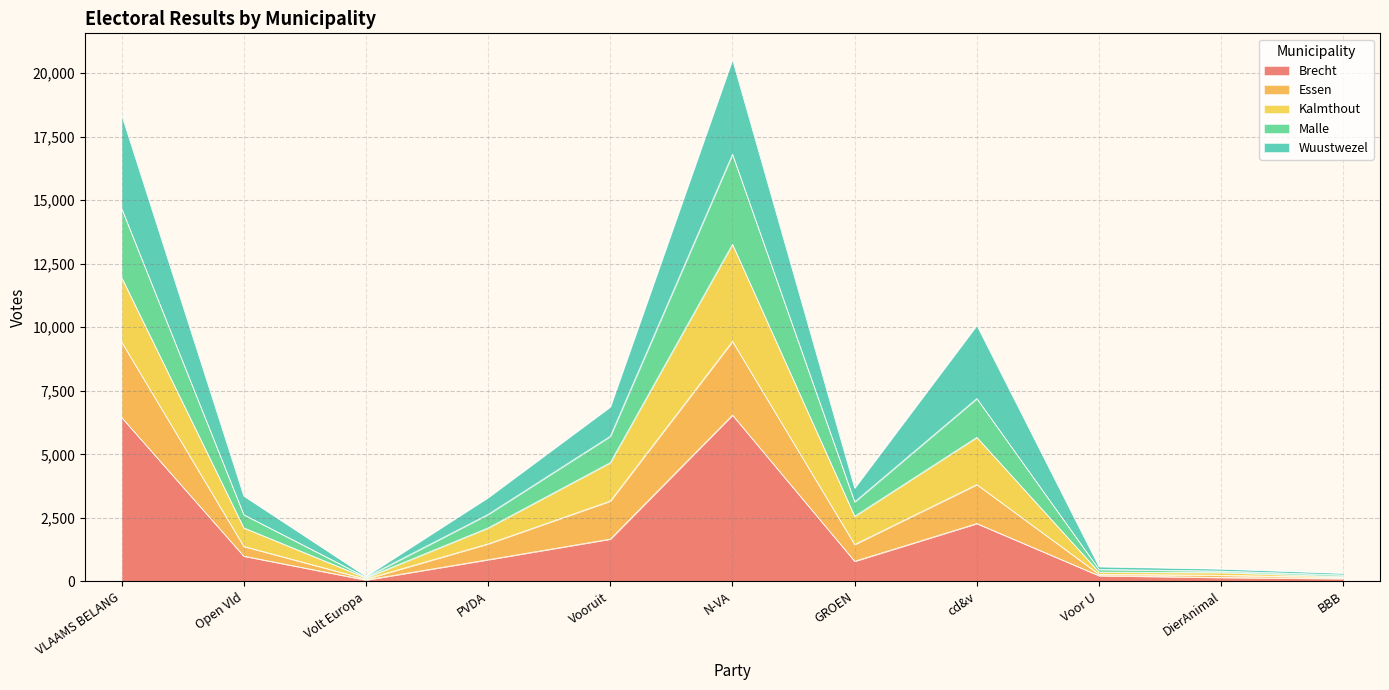

Is the value of Essen at Vooruit greater than the value of Malle at BBB?

Yes